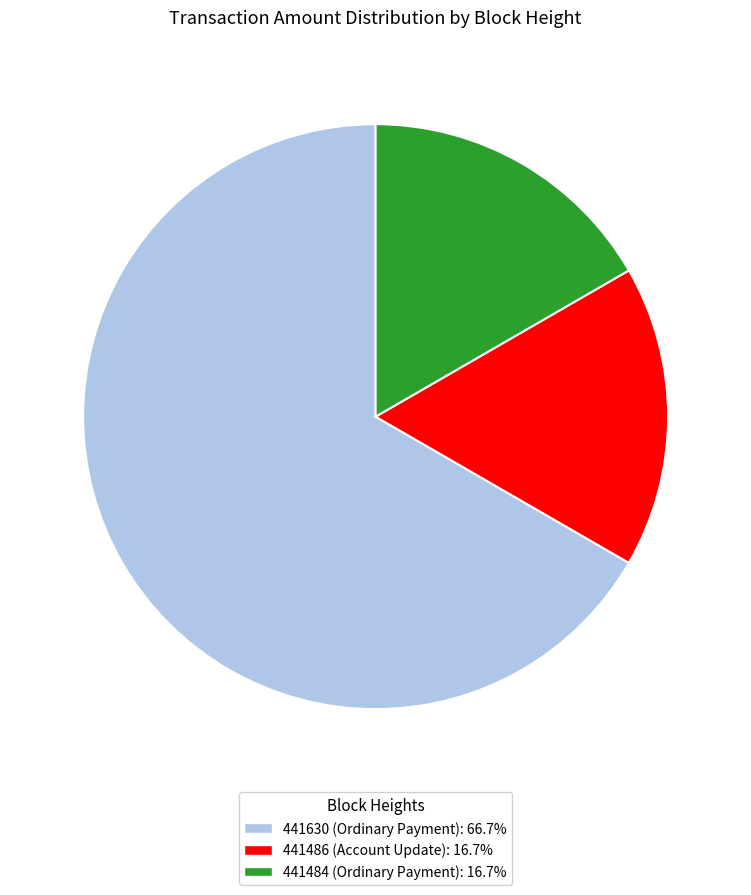

Which slice is the largest?

441630